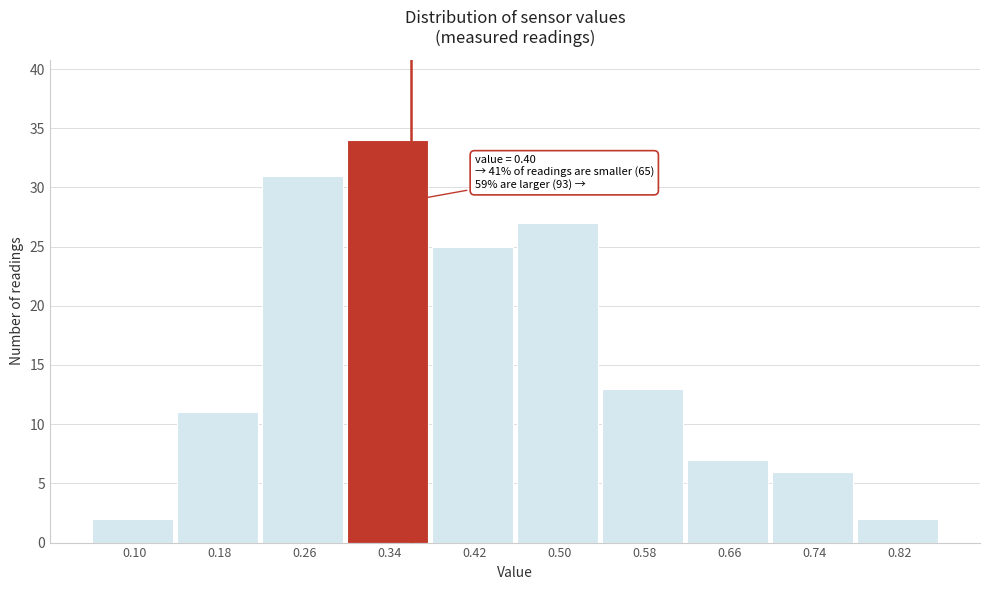

Reading left to right, transcribe all the data shown in this chart.

0.10=2	0.18=11	0.26=31	0.34=34	0.42=25	0.50=27	0.58=13	0.66=7	0.74=6	0.82=2